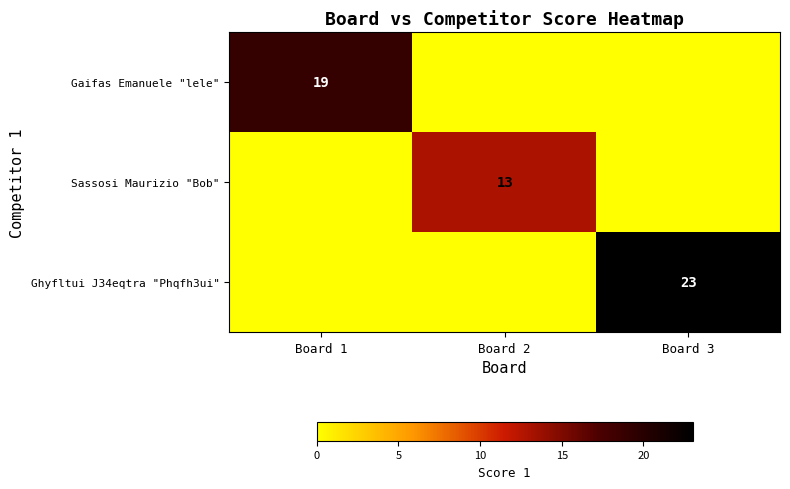

True or false: Ghyfltui J34eqtra "Phqfh3ui" has a value of 23 at Board 3.

True